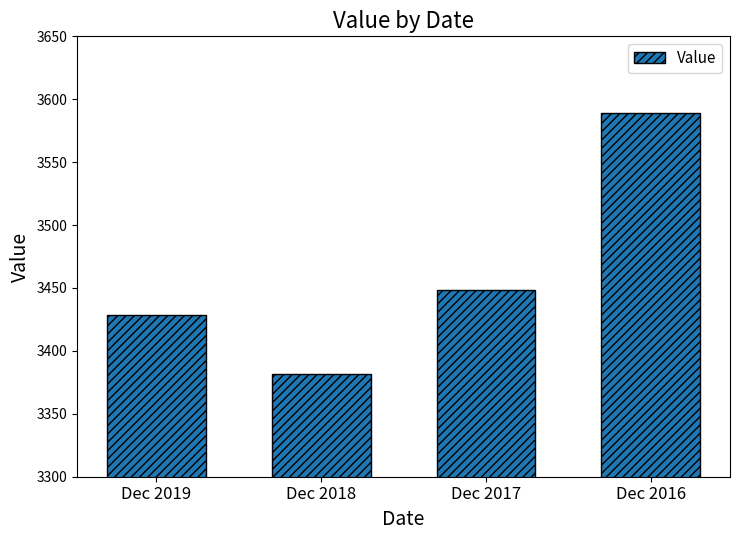

How many series are shown in this chart?

1